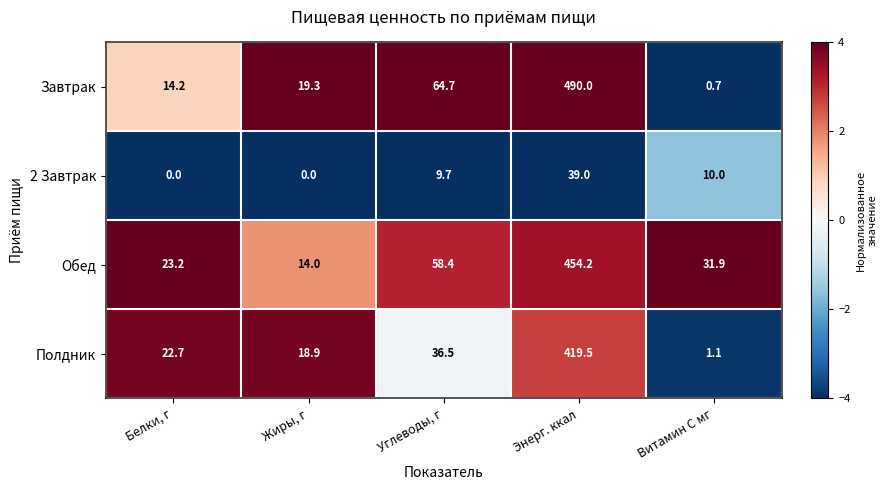

How many values in the Полдник series are below 22?

2